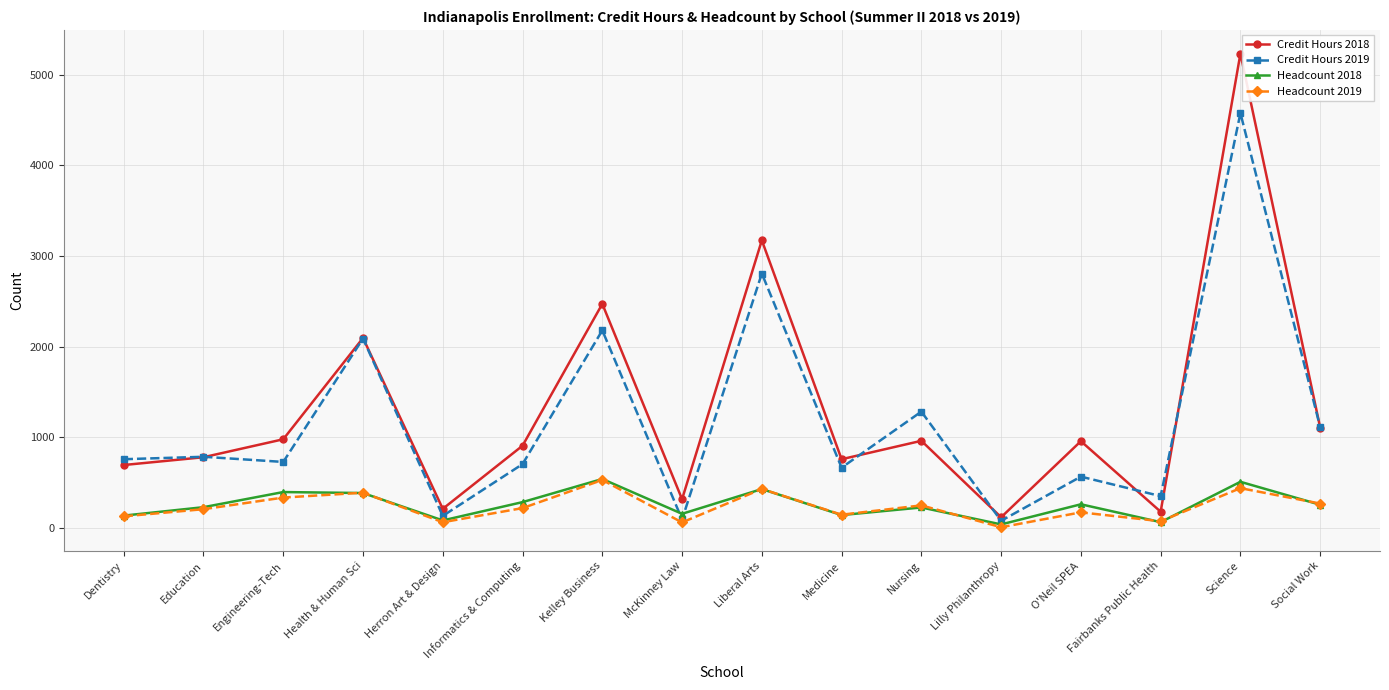

What is the value of the Headcount 2019 point at the 4th from the left?

391